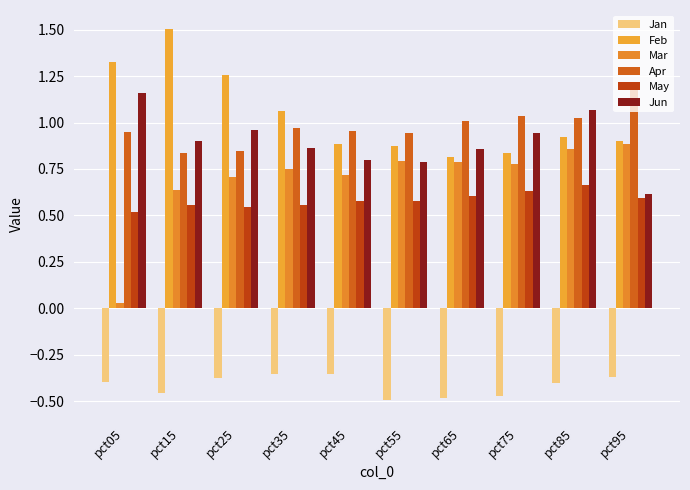

How many series are shown in this chart?

6